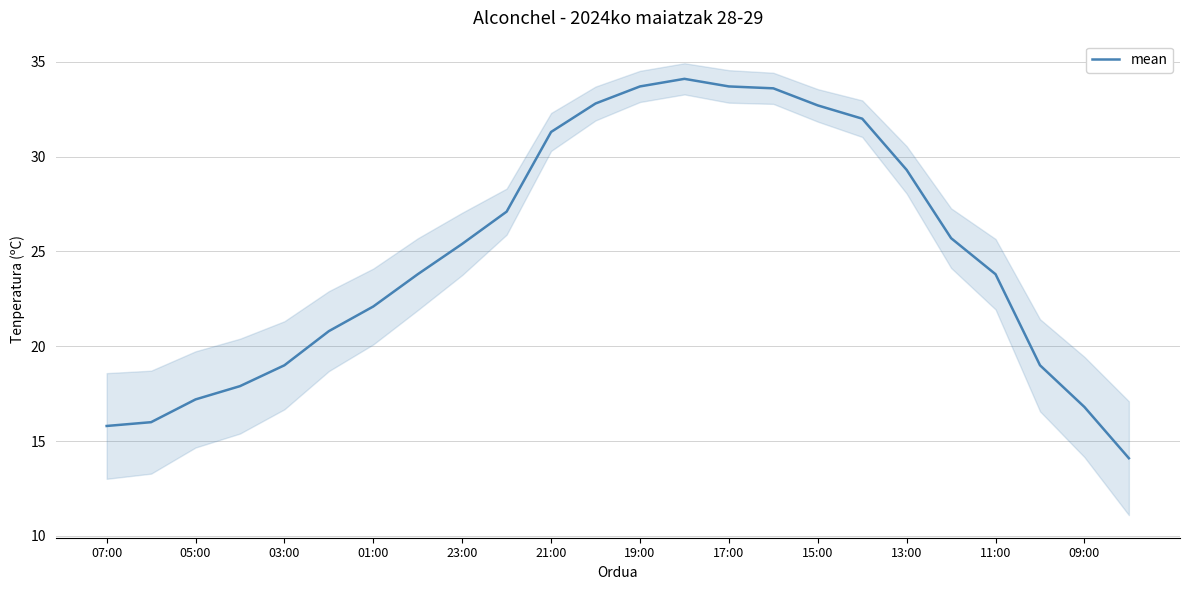

What is the difference between the maximum and minimum values?

20.0